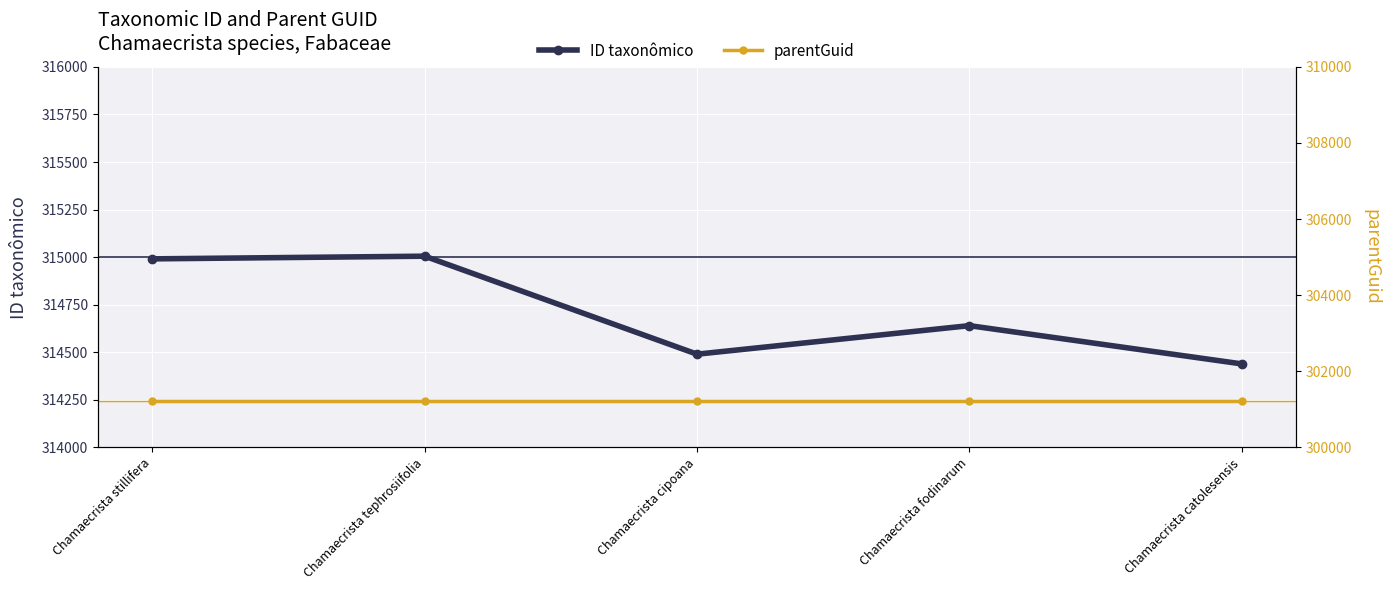

True or false: parentGuid has a value of 418207 at Chamaecrista stillifera.

False